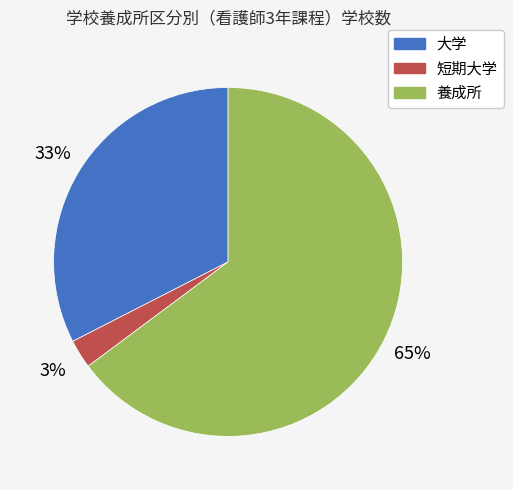

Which category has the biggest portion of the pie?

養成所